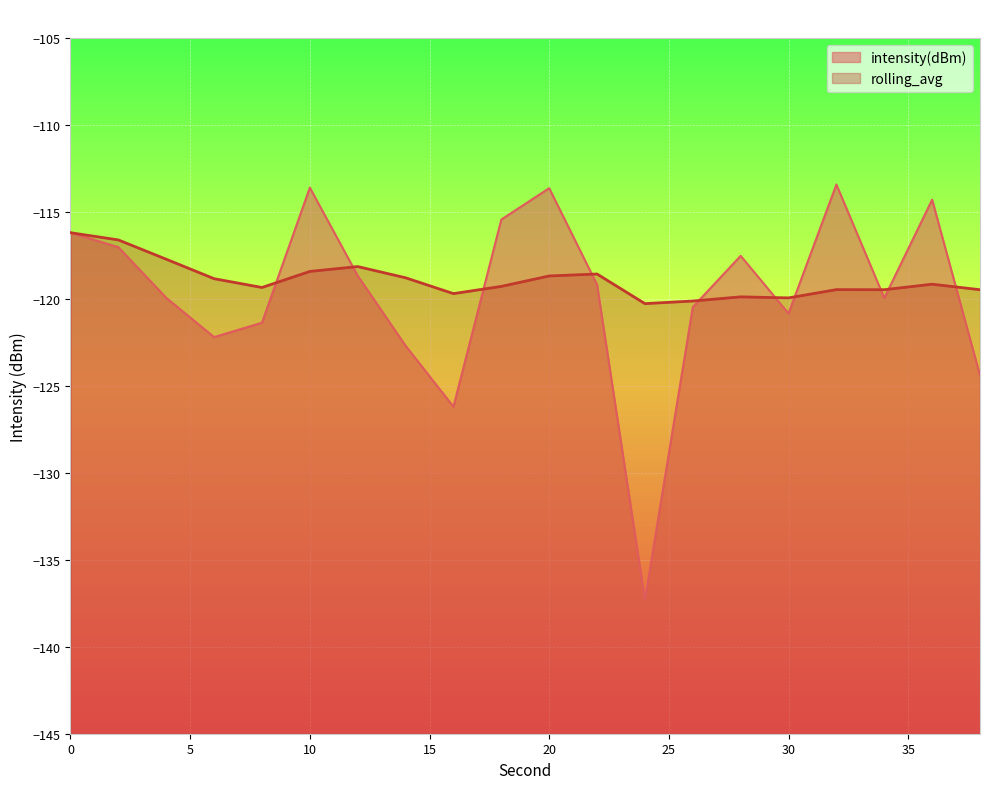

Reading left to right, what are all the values shown in this chart?

intensity(dBm): 0=-116.2	2=-117.0	4=-119.9	6=-122.2	8=-121.4	10=-113.6	12=-118.7	14=-122.7	16=-126.2	18=-115.4	20=-113.6	22=-119.2	24=-137.3	26=-120.5	28=-117.5	30=-120.8	32=-113.4	34=-120.0	36=-114.3	38=-124.4
rolling_avg: 0=-116.2	2=-116.6	4=-117.7	6=-118.8	8=-119.3	10=-118.4	12=-118.1	14=-118.8	16=-119.7	18=-119.3	20=-118.7	22=-118.6	24=-120.3	26=-120.1	28=-119.9	30=-119.9	32=-119.5	34=-119.5	36=-119.2	38=-119.5